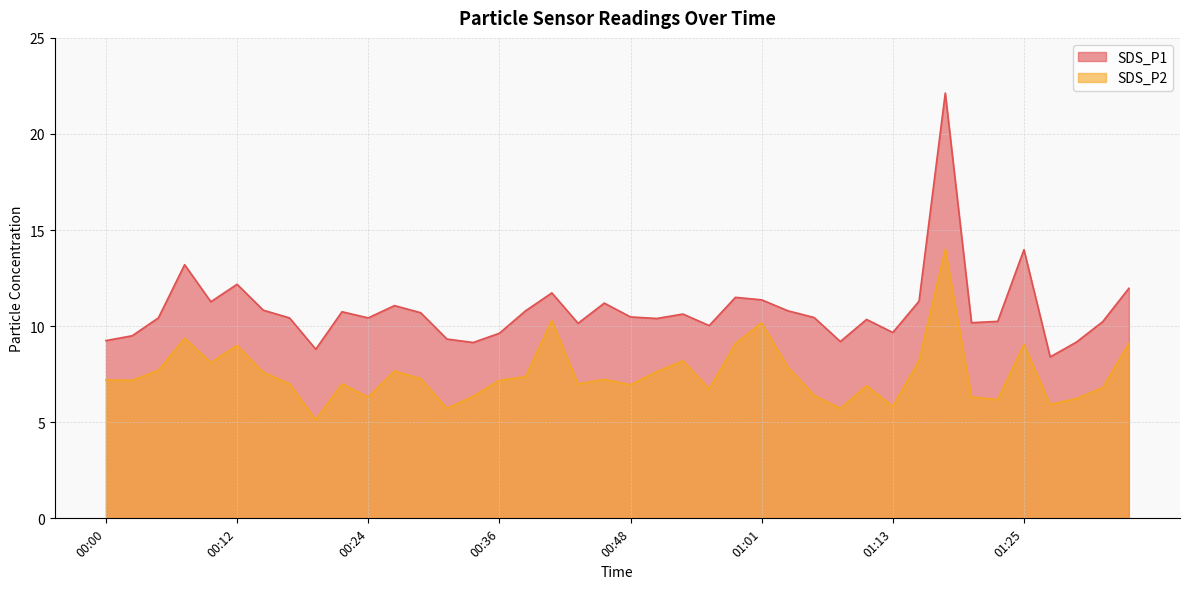

What is the difference between the second highest and second lowest values in the SDS_P1 series?

5.2